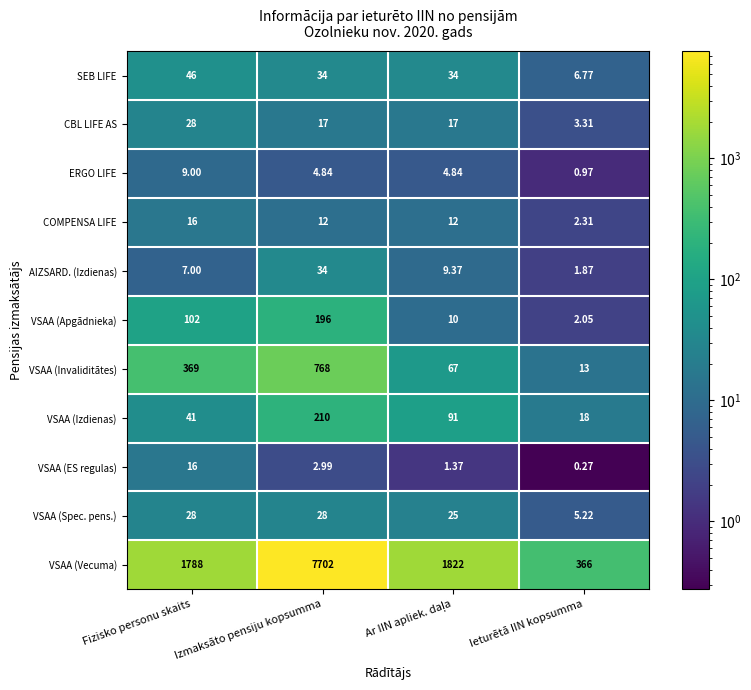

At which label is VSAA (Invaliditātes) closest to 390?

Fizisko personu skaits